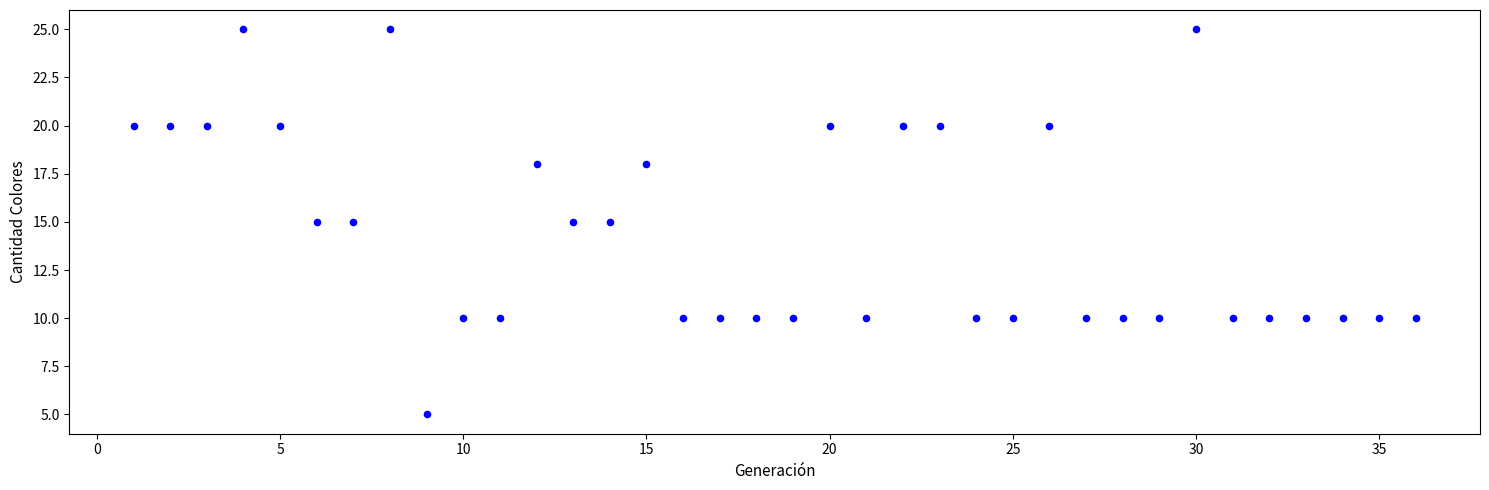

What is the range of Y values (max minus min)?

20